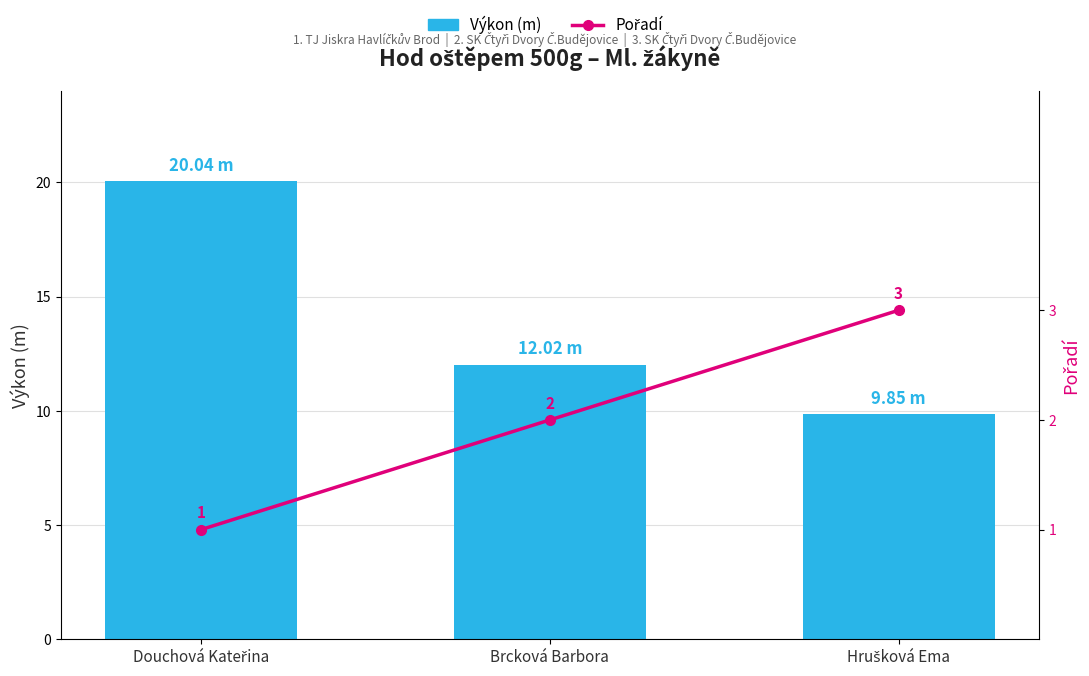

True or false: Pořadí has a value of 3.0 at Hrušková Ema.

True